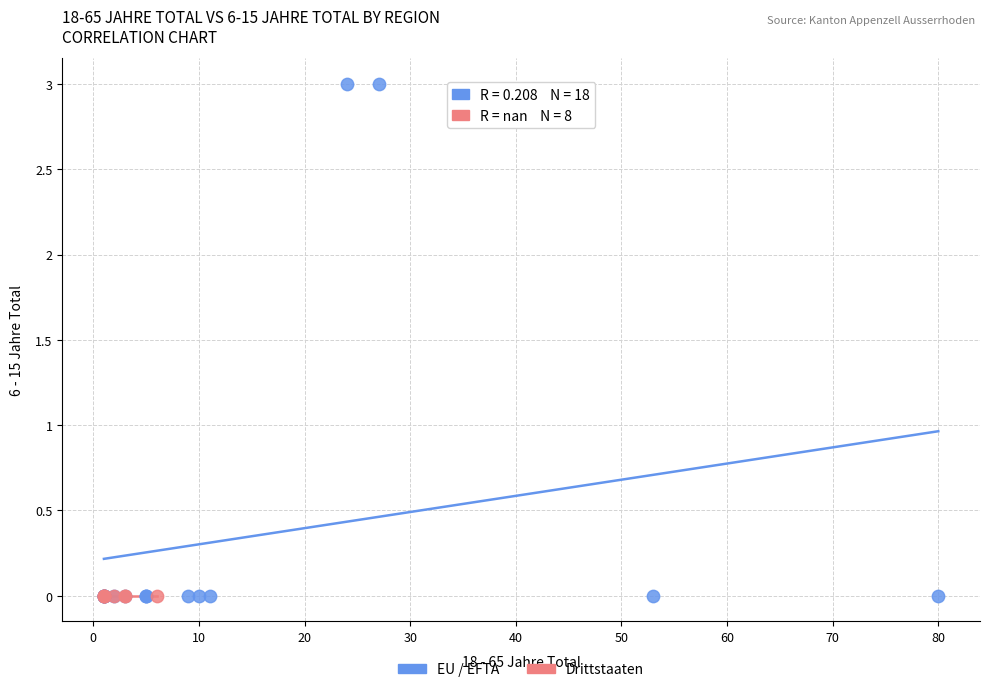

Which series contains the highest Y value?

EU / EFTA